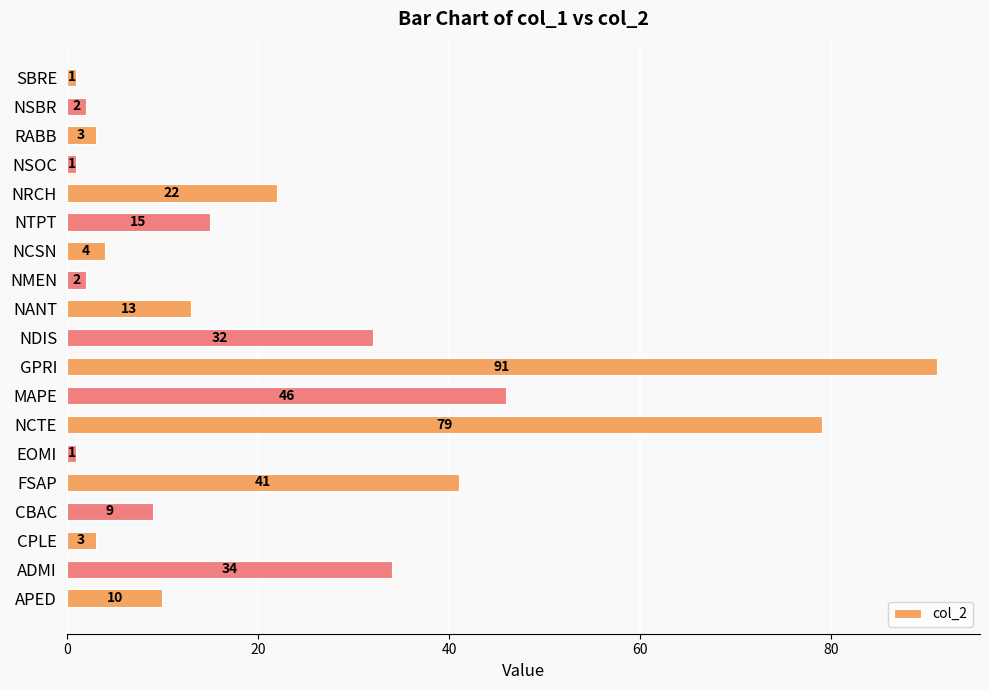

Reading top to bottom, what are all the values shown in this chart?

1	2	3	1	22	15	4	2	13	32	91	46	79	1	41	9	3	34	10